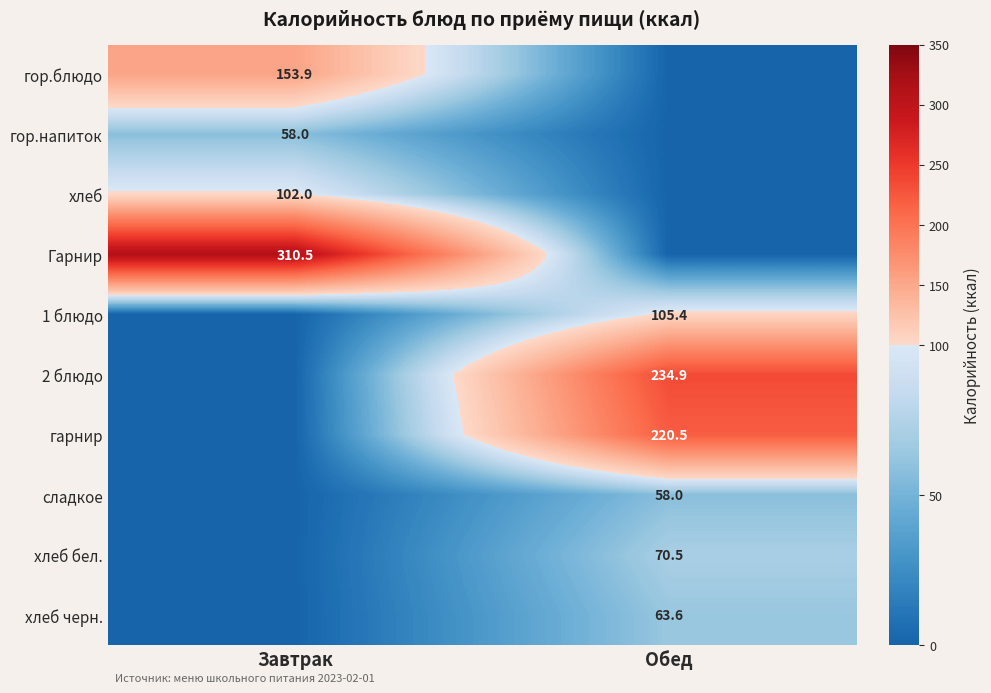

Is the value of гор.блюдо at Завтрак greater than the value of хлеб черн. at Обед?

Yes